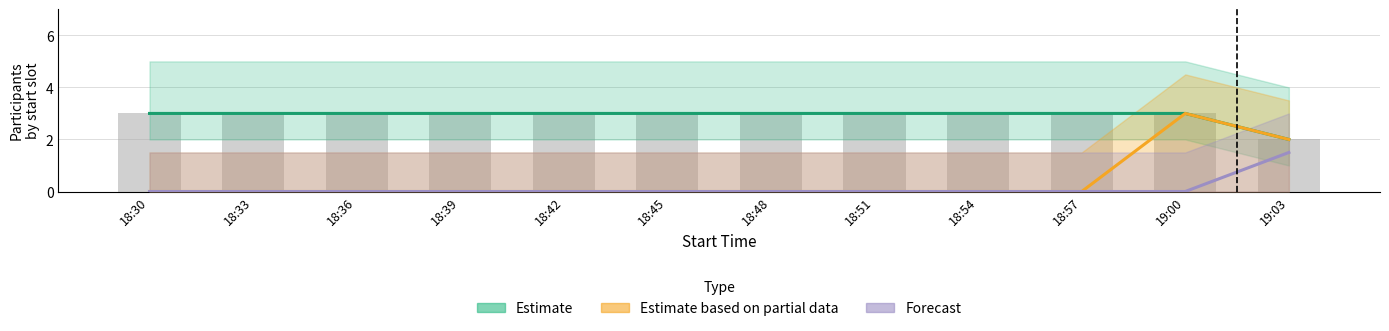

What is the difference between the highest and lowest values at 18:45?

3.0